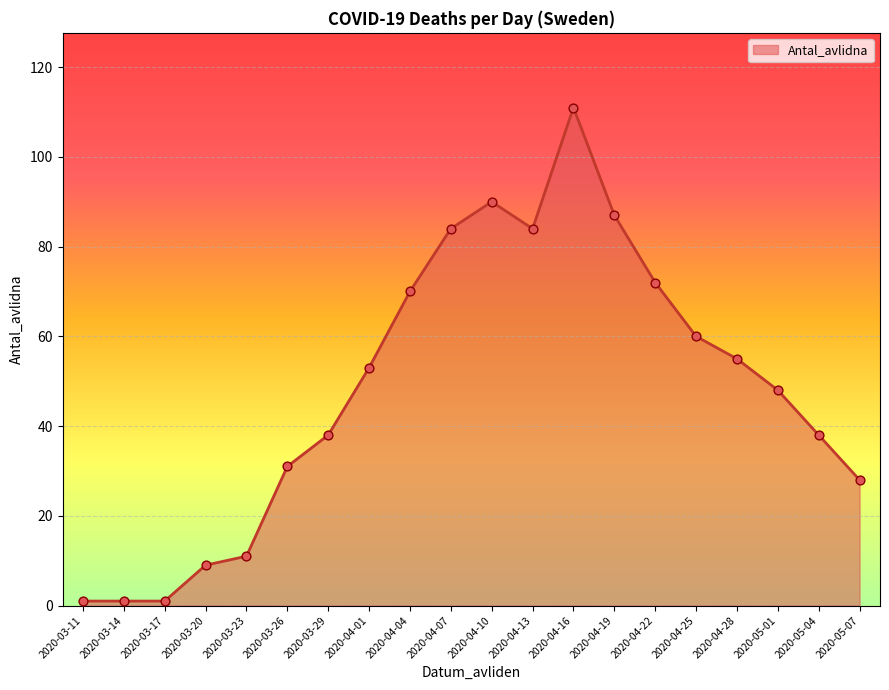

What is the change in value from 2020-04-22 to 2020-05-07?

-44